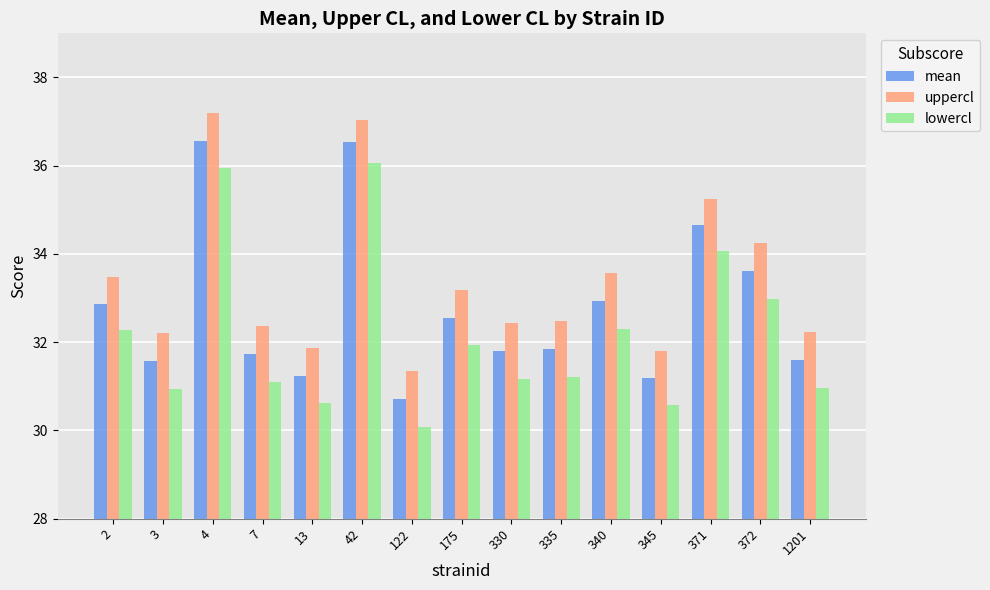

What is the average value of the mean series?

32.8